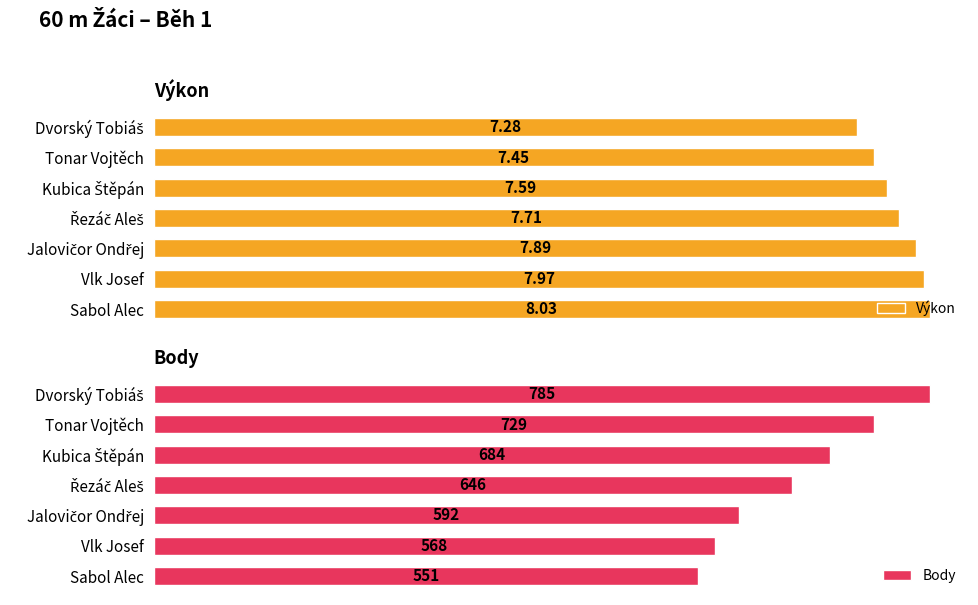

How many groups of bars are there?

7